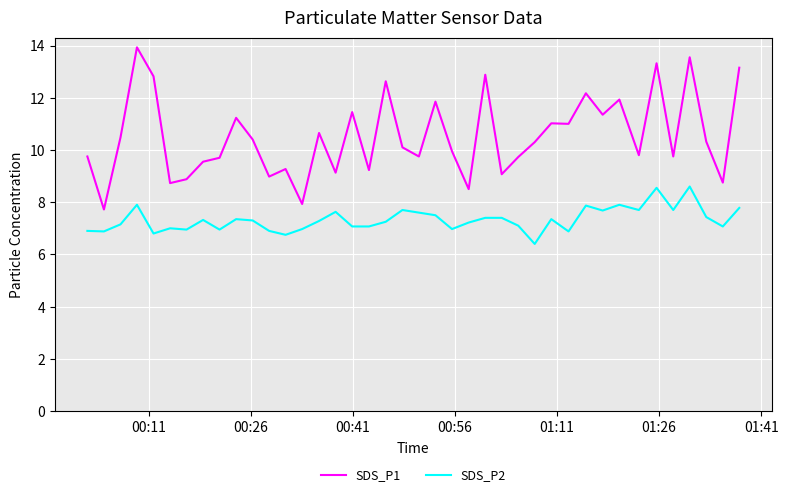

List the series in order of their overall mean, highest first.

SDS_P1, SDS_P2